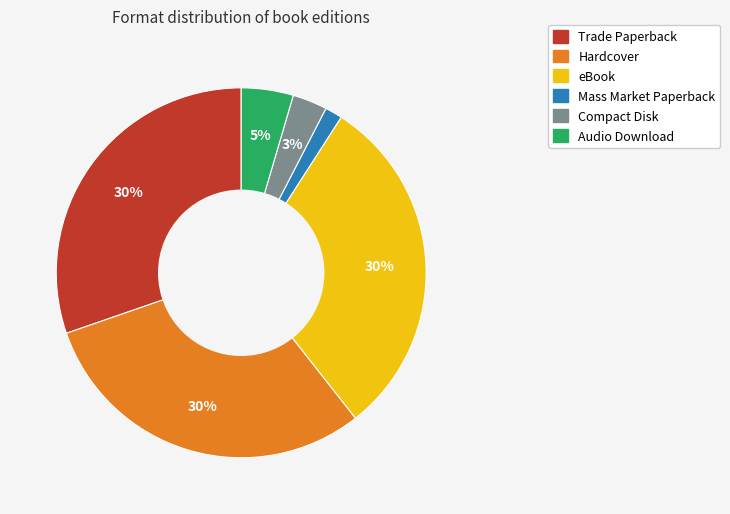

Is it true that Audio Download is 13% of the pie?

False